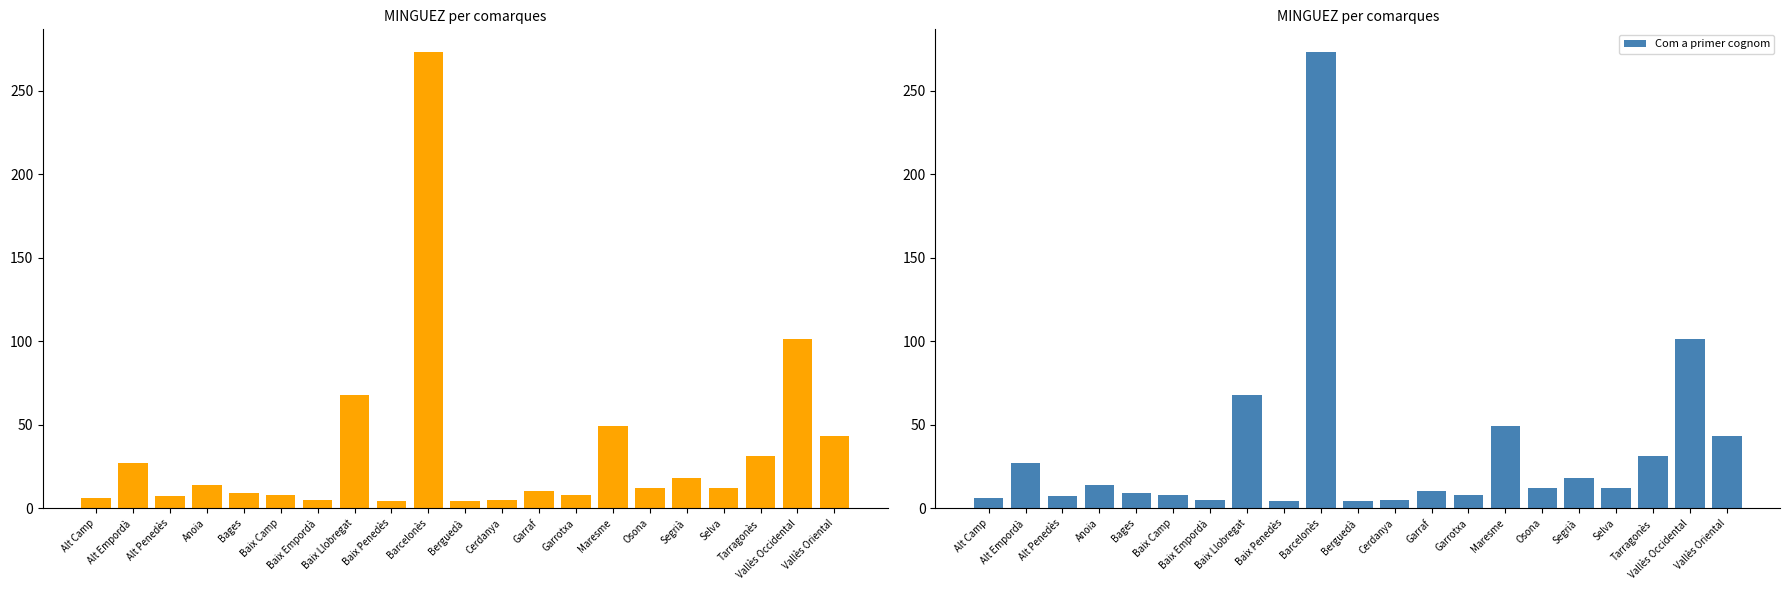

Does the chart contain any negative values?

No